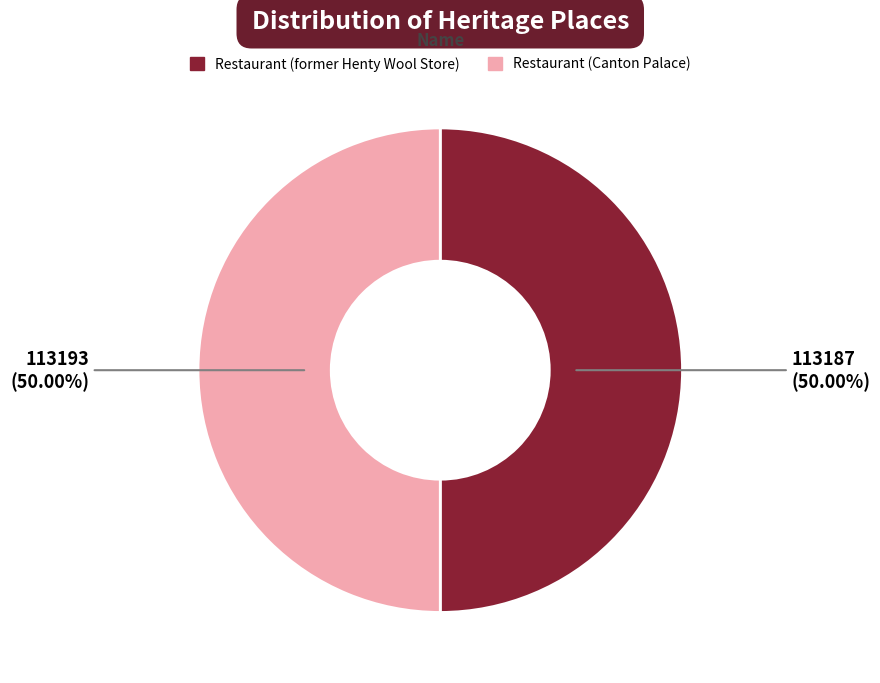

To the nearest percent, what is the average slice percentage?

50%